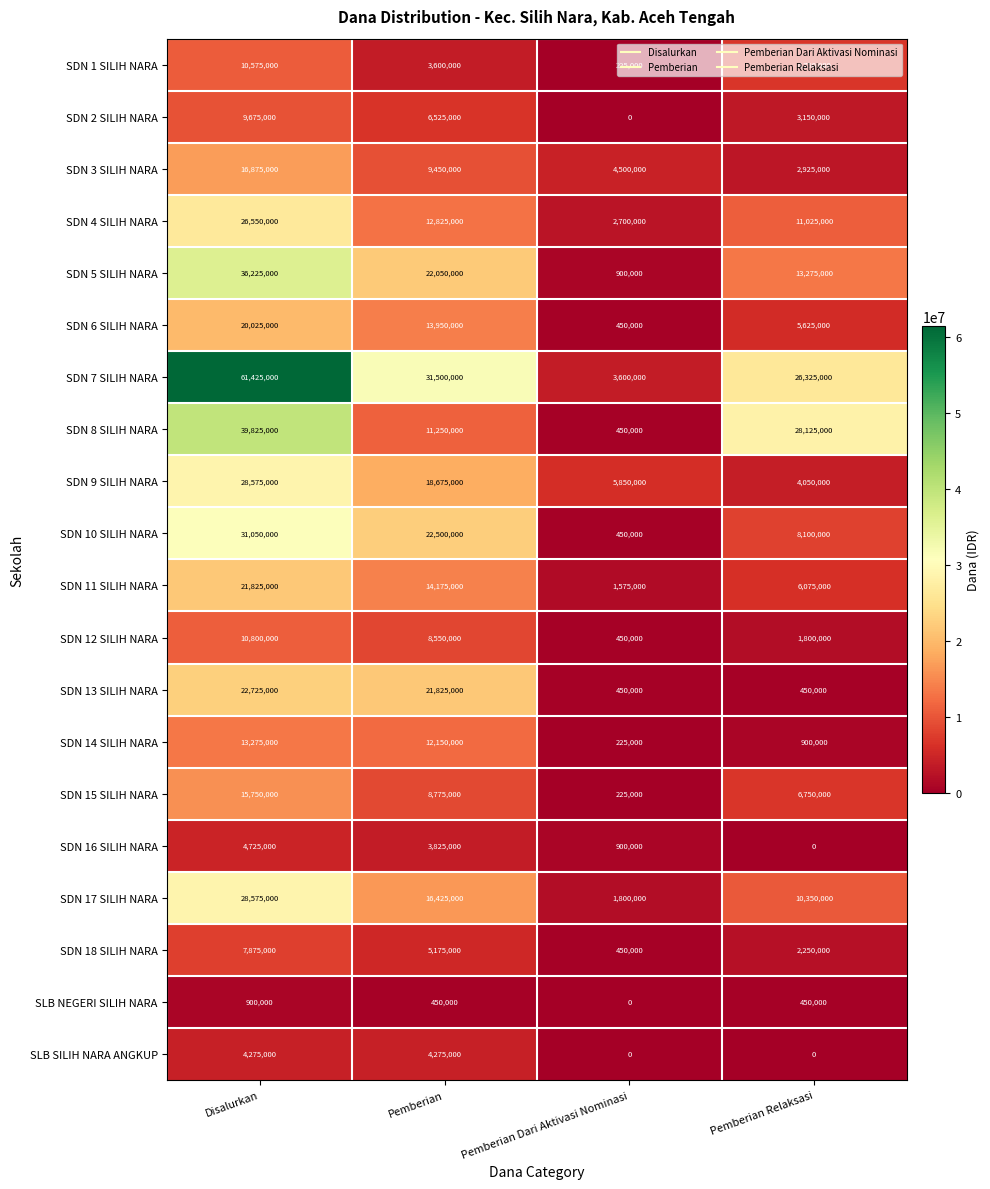

At how many categories does at least one series exceed 24552415?

3